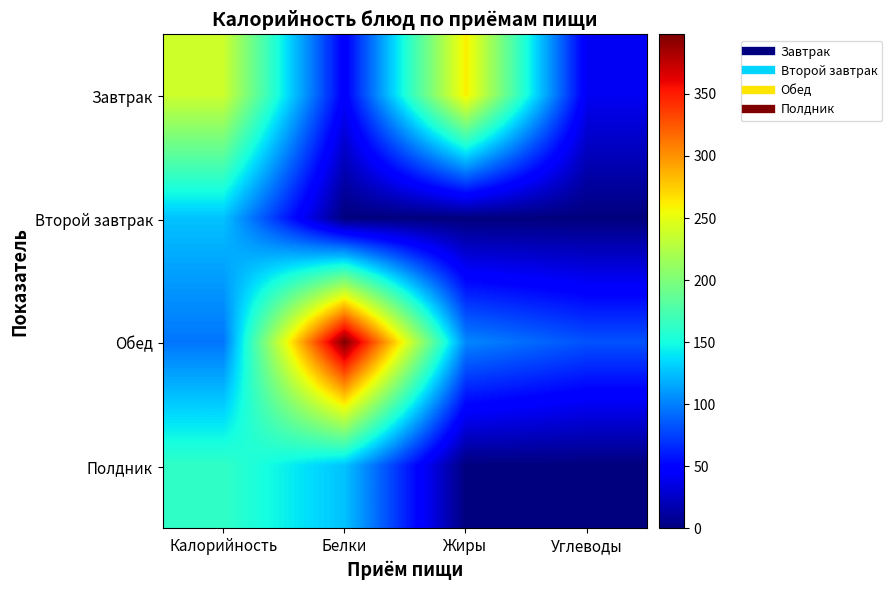

How many categories are shown in the chart?

4